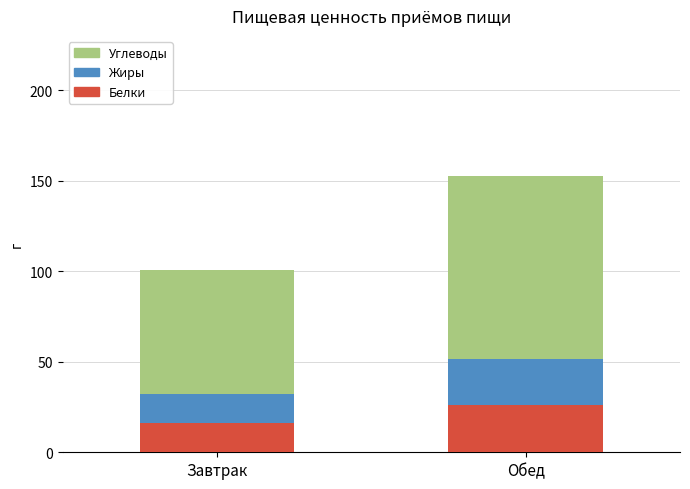

At which label does Белки reach its minimum?

Завтрак